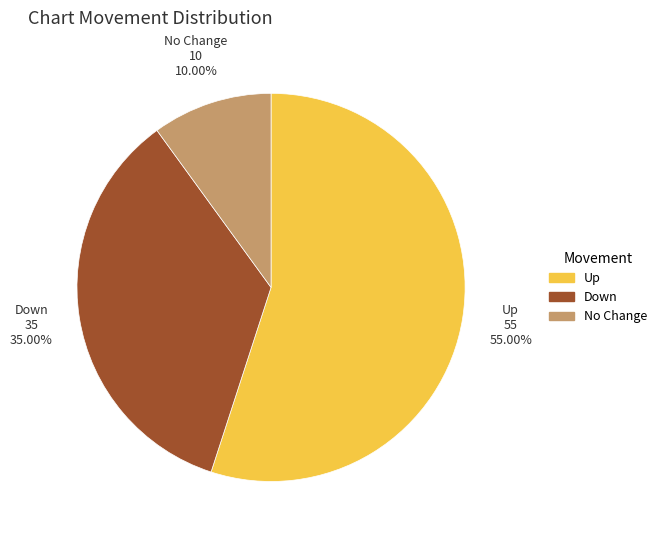

Which category has the biggest portion of the pie?

Up